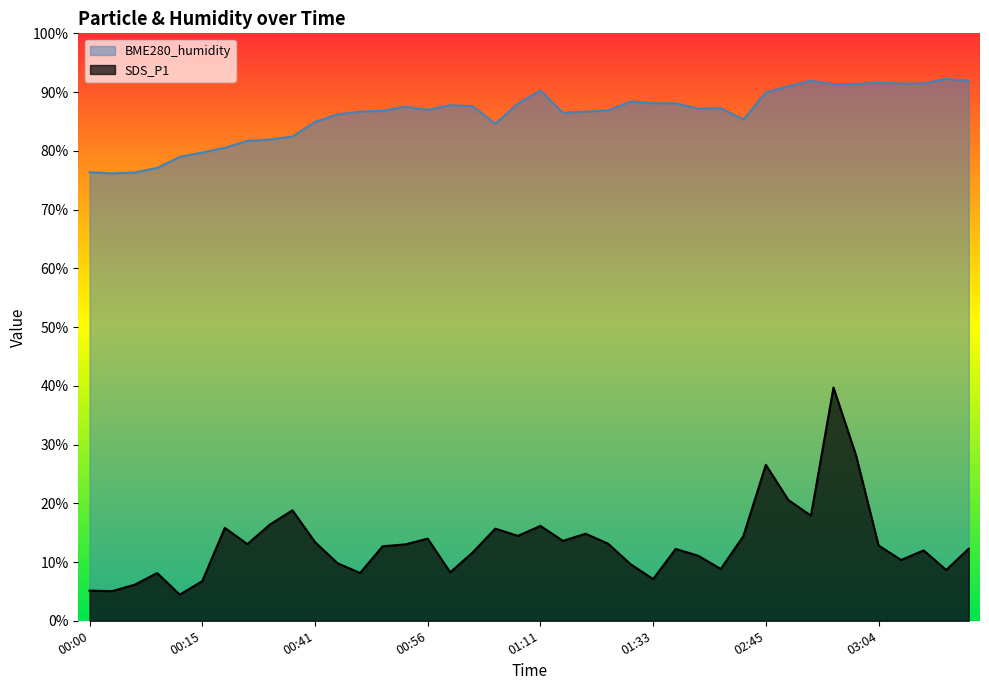

What is the label of the 30th point from the right?

00:41